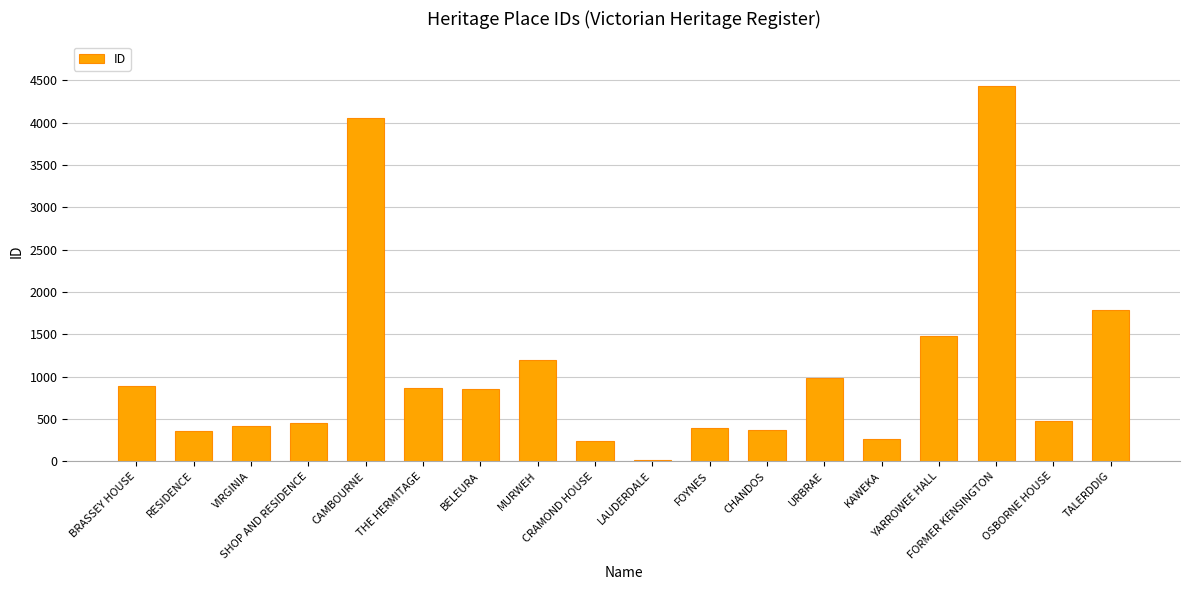

What is the difference between the maximum and minimum values?

4413